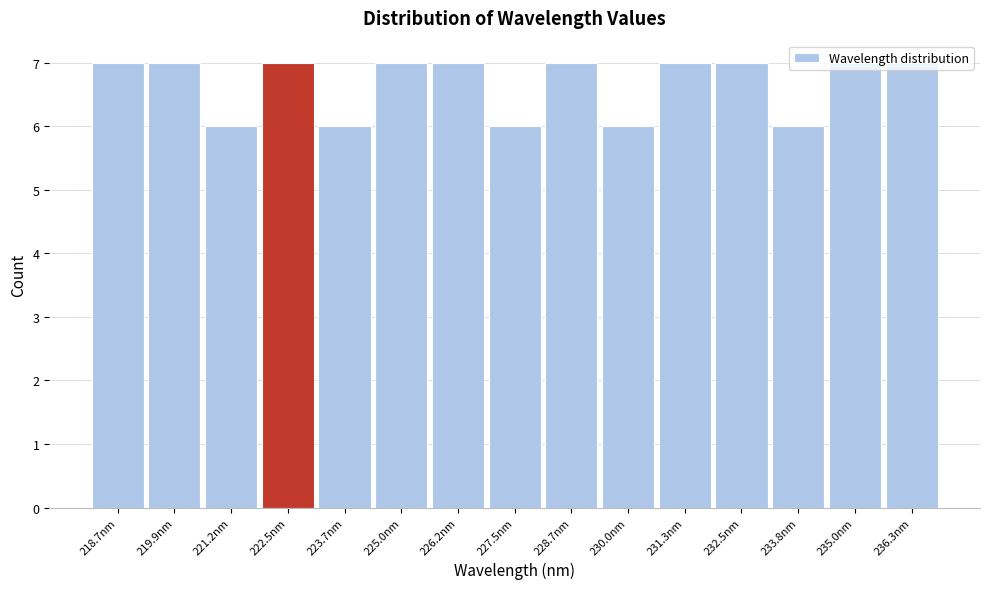

How tall is the bar that spans 229.4 to 230.6 on the x-axis? Neither the bar edges nor the heights are printed on the chart, so give them approximately, as read against the axes.

6